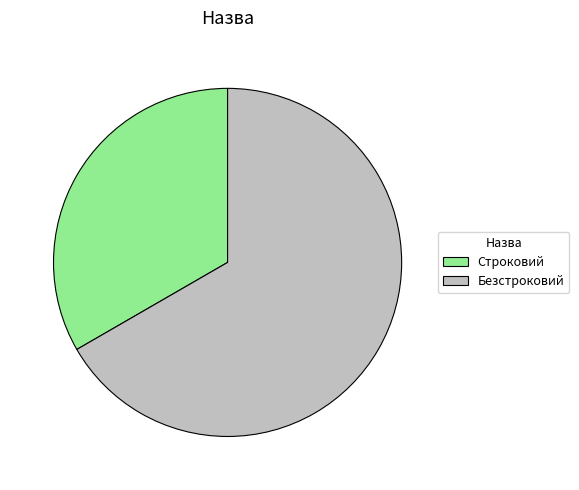

What is the ratio of the value at Безстроковий to the value at Строковий?

2.0